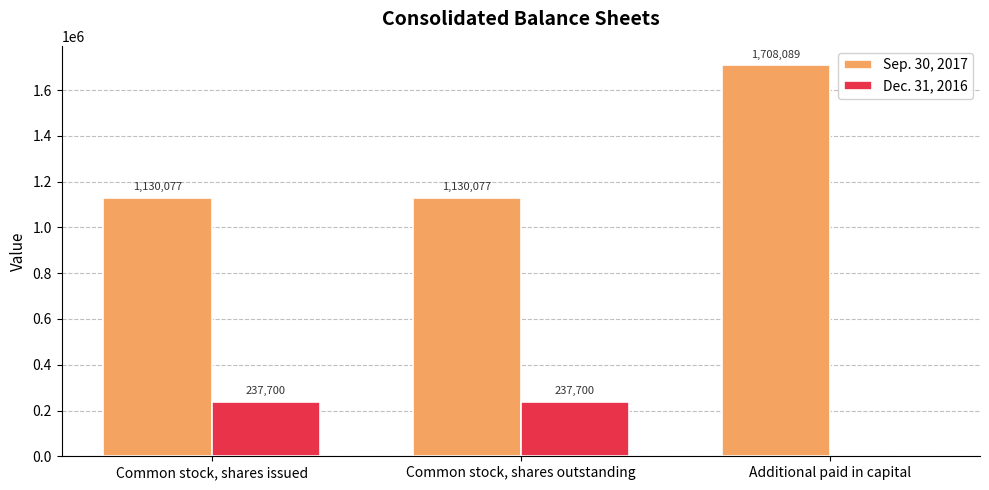

Reading left to right, transcribe all the data shown in this chart.

Sep. 30, 2017: 1130077	1130077	1708089
Dec. 31, 2016: 237700	237700	0